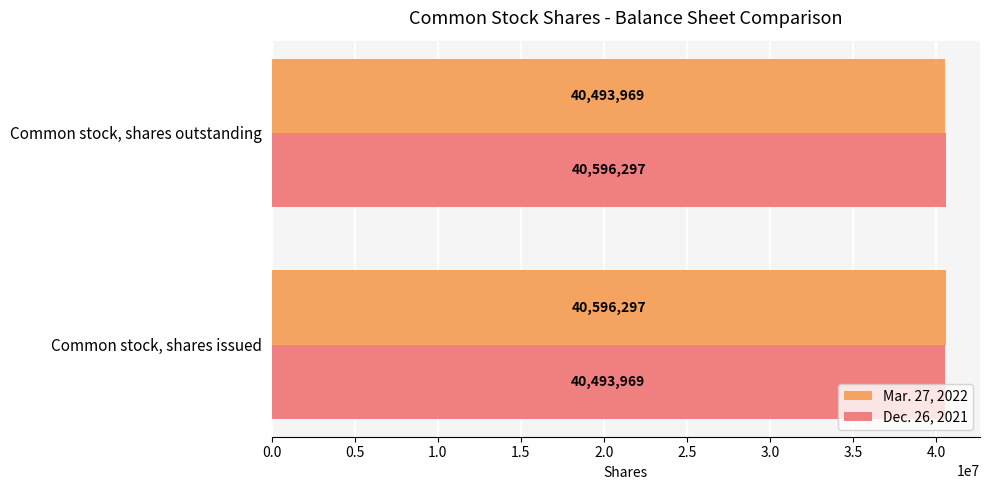

What is the spread (max minus min) of values at Common stock, shares outstanding?

102328